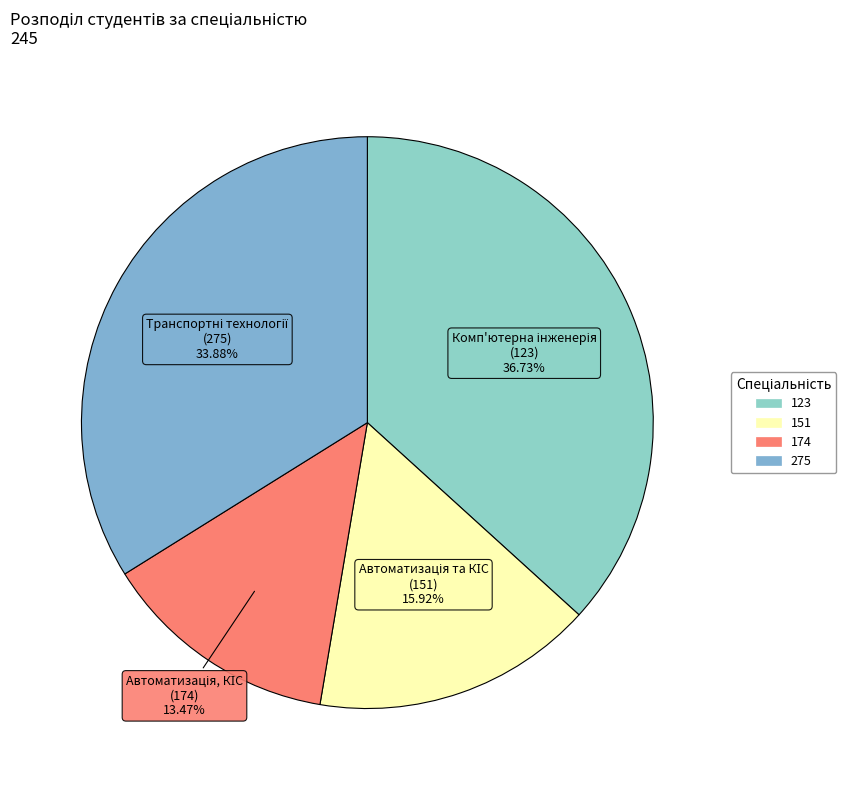

True or false: 174 accounts for 13% of the total.

True